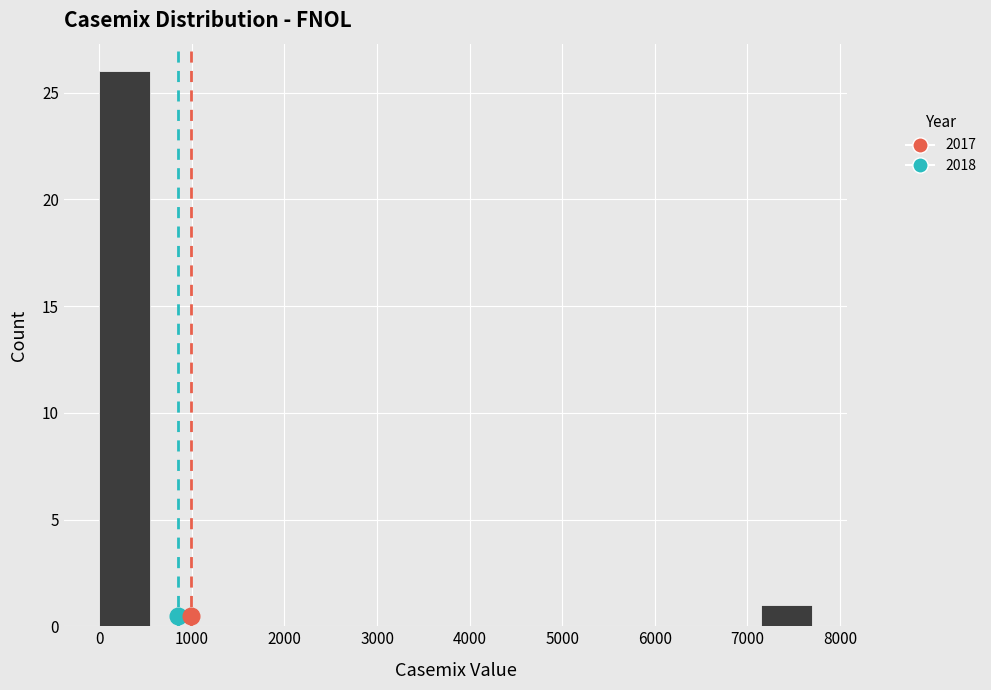

How tall is the bar that spans 7100 to 7700 on the x-axis? Neither the bar edges nor the heights are printed on the chart, so give them approximately, as read against the axes.

1